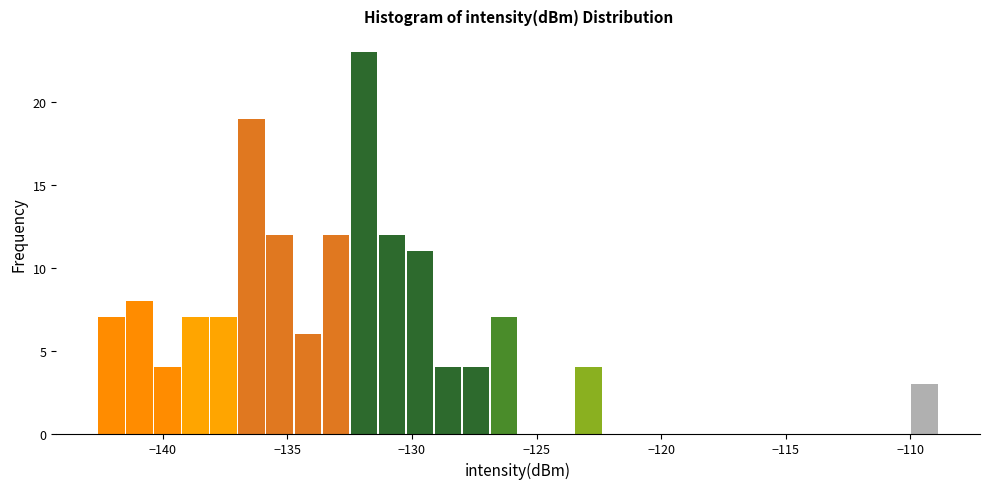

Read against the x-axis, roughly where is the centre of the tallest bar?

-132.0